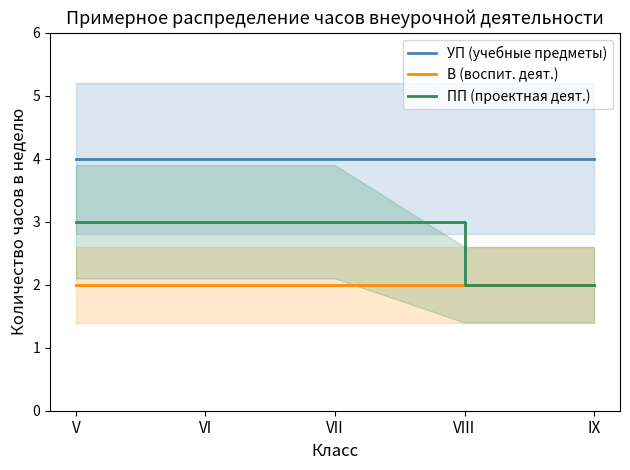

True or false: В (воспит. деят.) has more than 0 points higher than both neighbors.

False